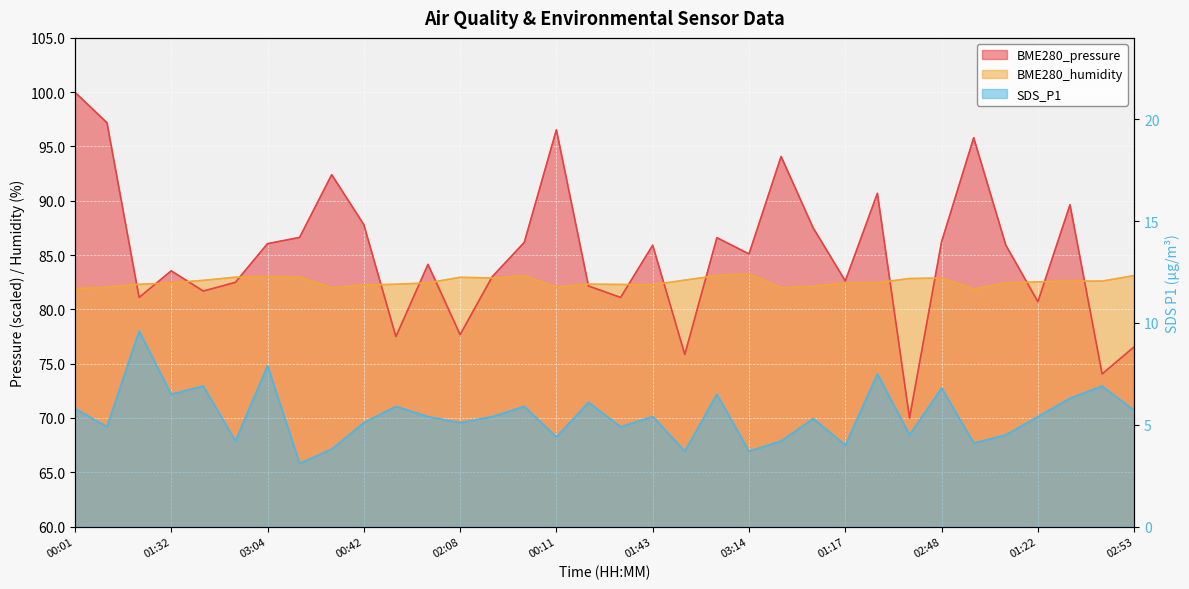

Reading left to right, what are all the values shown in this chart?

BME280_pressure: 00:01=100.0	00:31=97.2	01:02=81.1	01:32=83.5	02:03=81.7	02:33=82.5	03:04=86.0	03:19=86.6	00:06=92.4	00:42=87.8	01:07=77.5	01:37=84.1	02:08=77.7	02:38=83.0	03:09=86.2	00:11=96.5	00:47=82.2	01:12=81.1	01:43=85.9	02:13=75.8	02:43=86.6	03:14=85.1	00:16=94.1	00:52=87.5	01:17=82.6	01:48=90.7	02:18=70.0	02:48=86.2	00:21=95.8	00:57=85.9	01:22=80.7	01:53=89.6	02:23=74.1	02:53=76.6
BME280_humidity: 00:01=81.9	00:31=82.0	01:02=82.3	01:32=82.4	02:03=82.7	02:33=83.0	03:04=83.0	03:19=83.0	00:06=82.0	00:42=82.2	01:07=82.3	01:37=82.4	02:08=83.0	02:38=82.9	03:09=83.1	00:11=82.0	00:47=82.3	01:12=82.3	01:43=82.3	02:13=82.7	02:43=83.1	03:14=83.2	00:16=82.0	00:52=82.1	01:17=82.4	01:48=82.5	02:18=82.8	02:48=82.9	00:21=81.9	00:57=82.4	01:22=82.5	01:53=82.6	02:23=82.6	02:53=83.1
SDS_P1: 00:01=5.8	00:31=4.9	01:02=9.6	01:32=6.5	02:03=6.9	02:33=4.2	03:04=7.9	03:19=3.1	00:06=3.8	00:42=5.1	01:07=5.9	01:37=5.4	02:08=5.1	02:38=5.4	03:09=5.9	00:11=4.4	00:47=6.1	01:12=4.9	01:43=5.4	02:13=3.7	02:43=6.5	03:14=3.7	00:16=4.2	00:52=5.3	01:17=4.0	01:48=7.5	02:18=4.5	02:48=6.8	00:21=4.1	00:57=4.5	01:22=5.4	01:53=6.3	02:23=6.9	02:53=5.7